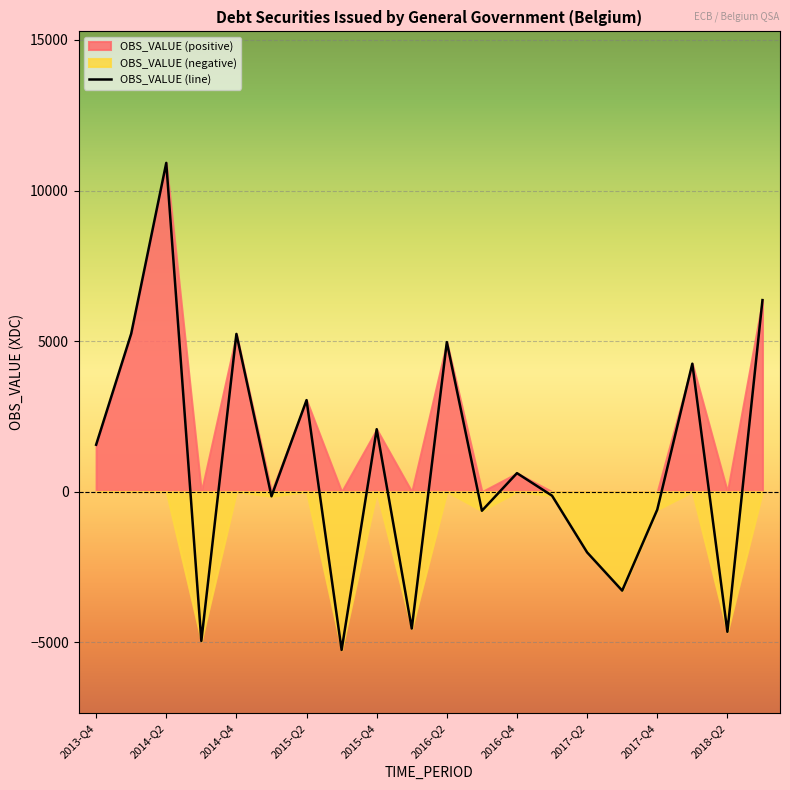

Reading left to right, what are all the values shown in this chart?

1557.1	5245.4	10918.2	-4959.6	5237.6	-154.6	3039.0	-5257.7	2073.1	-4547.2	4965.9	-635.5	613.4	-135.0	-2017.8	-3288.0	-598.7	4248.9	-4655.6	6360.9